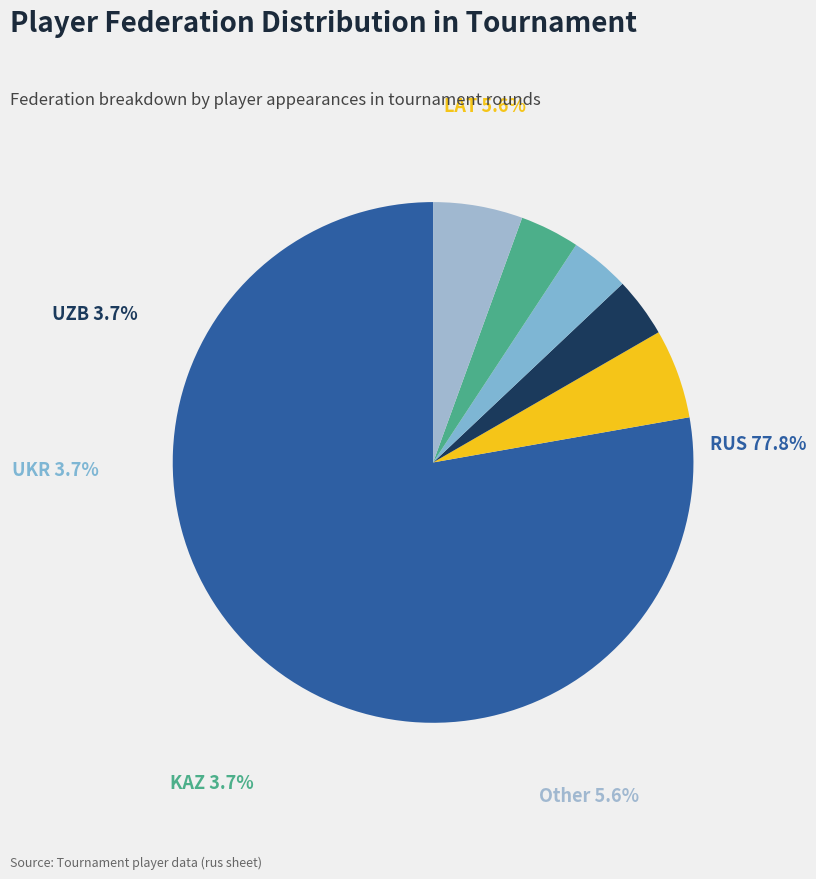

To the nearest percent, what is the difference between the largest and smallest slice percentages?

74%